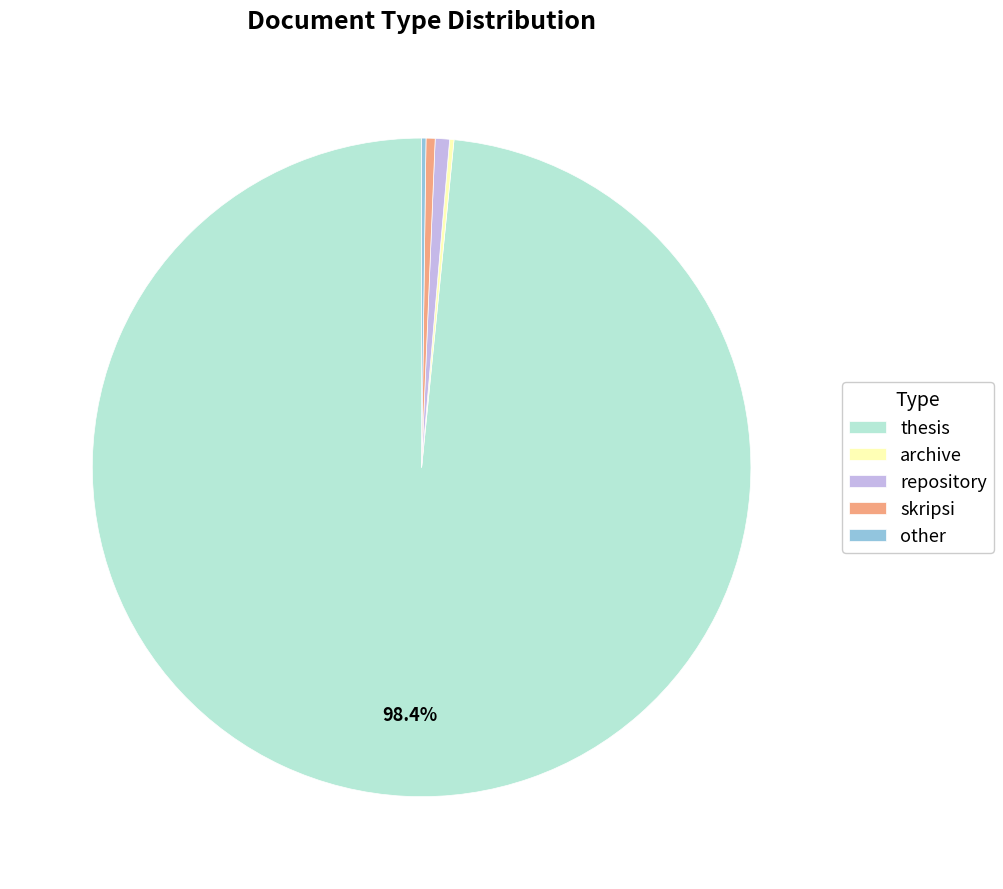

Does thesis represent more than half of the total?

Yes